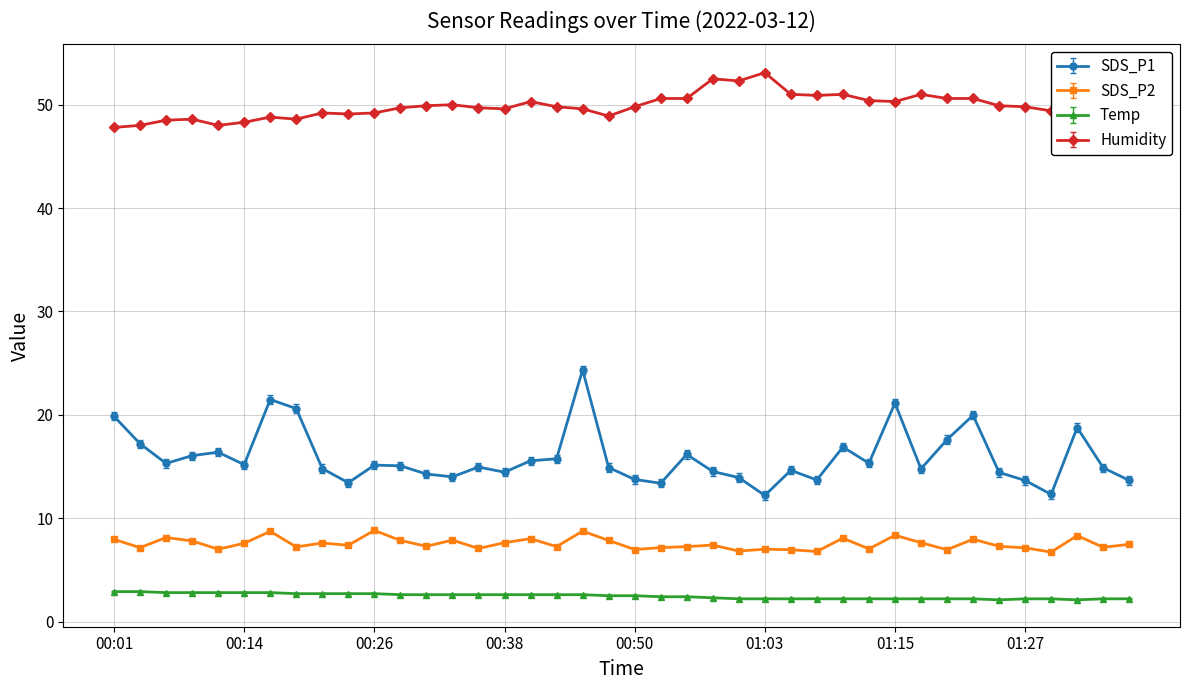

What is the smallest value displayed?

2.1